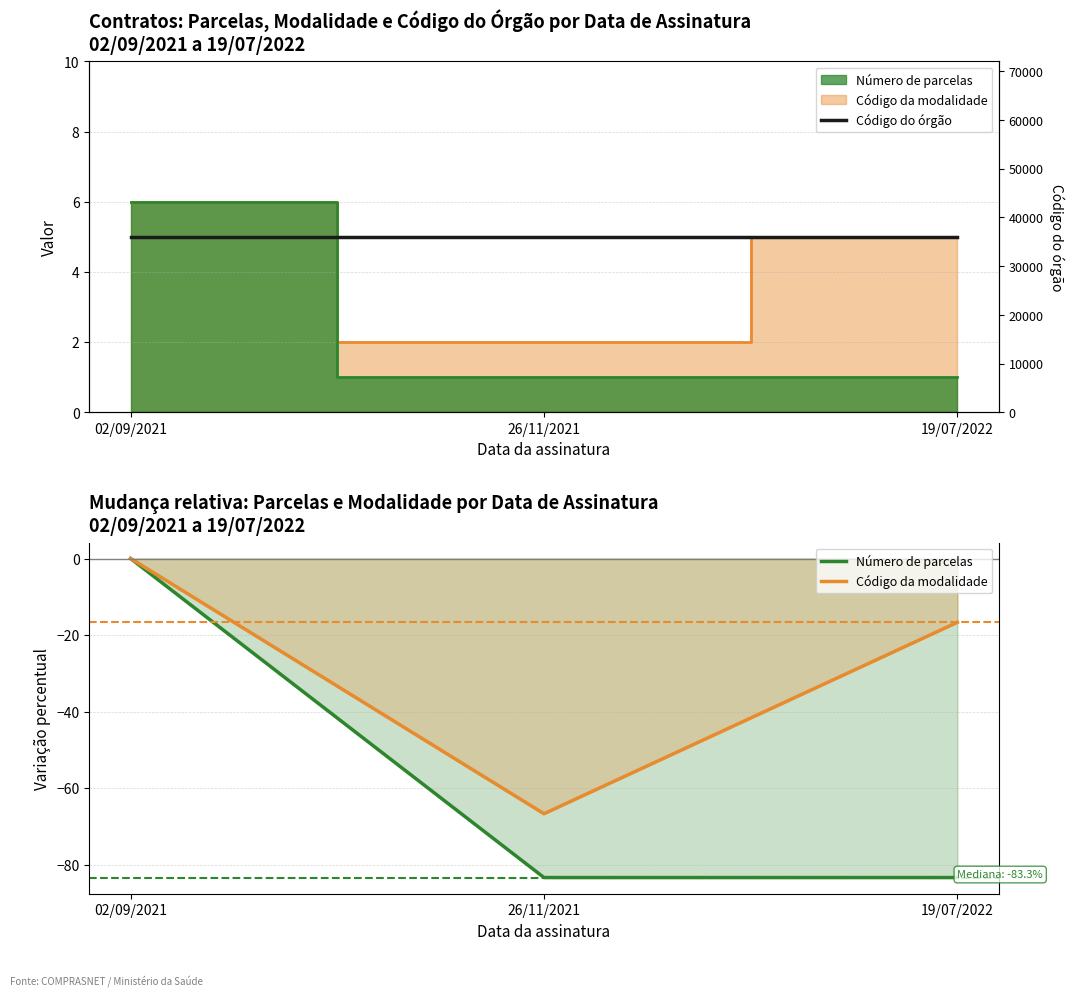

At how many categories does at least one series exceed 30148?

3